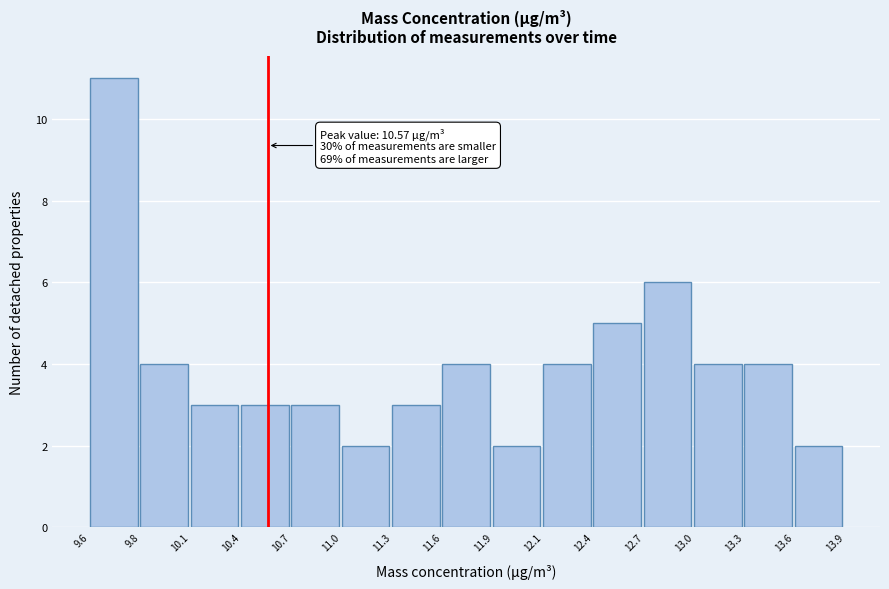

Reading left to right, list all the values displayed in this chart.

11	4	3	3	3	2	3	4	2	4	5	6	4	4	2